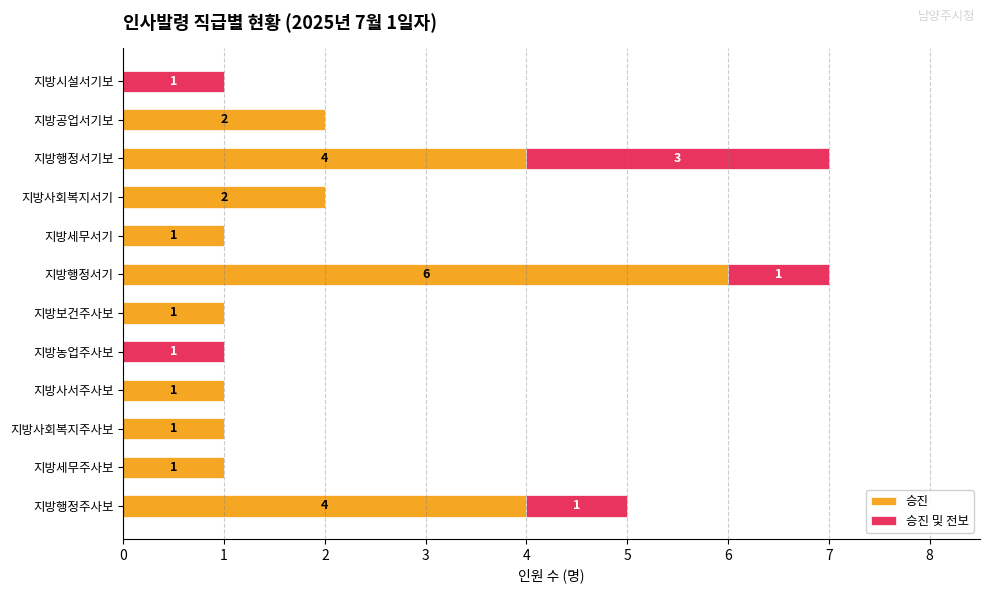

How many distinct data groups are displayed?

2